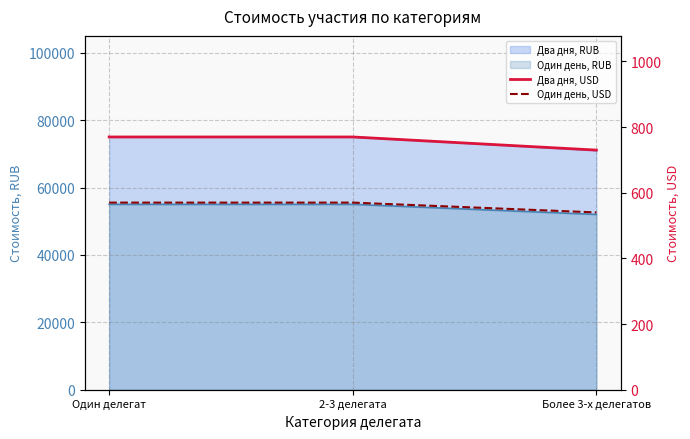

Is the value of Один день, USD at 2-3 делегата greater than the value of Два дня, USD at Один делегат?

No